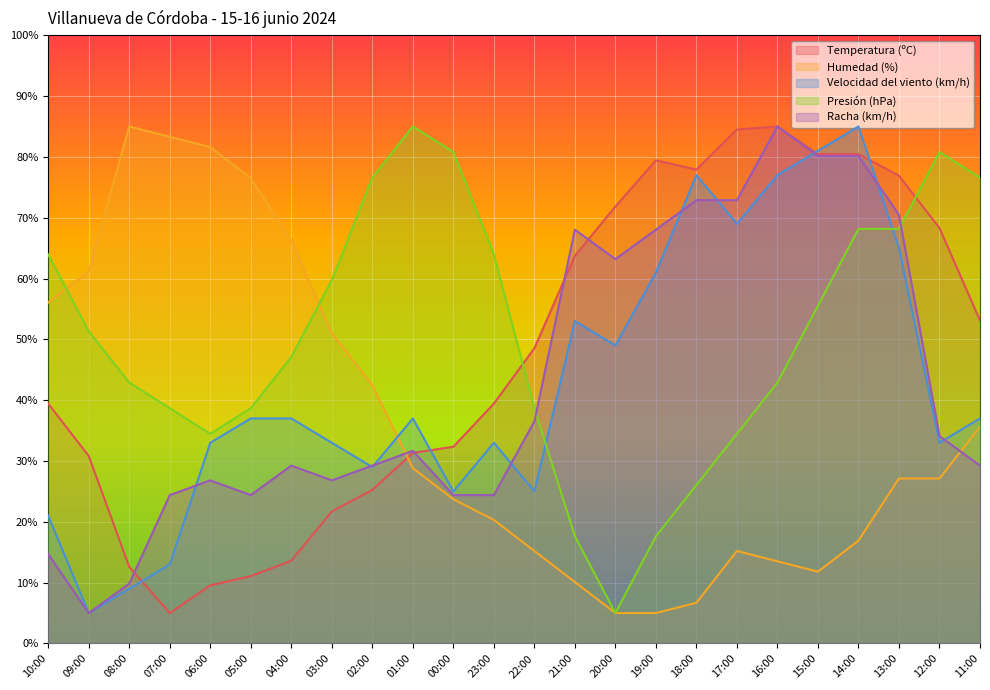

What is the total value across all series at 23:00?

181.1